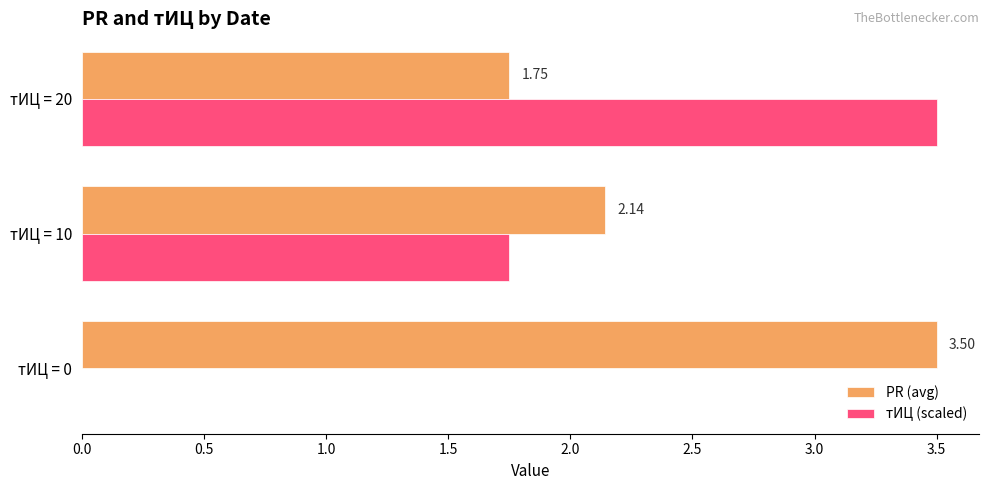

Which series changed the most between тИЦ = 10 and тИЦ = 20?

тИЦ (scaled)